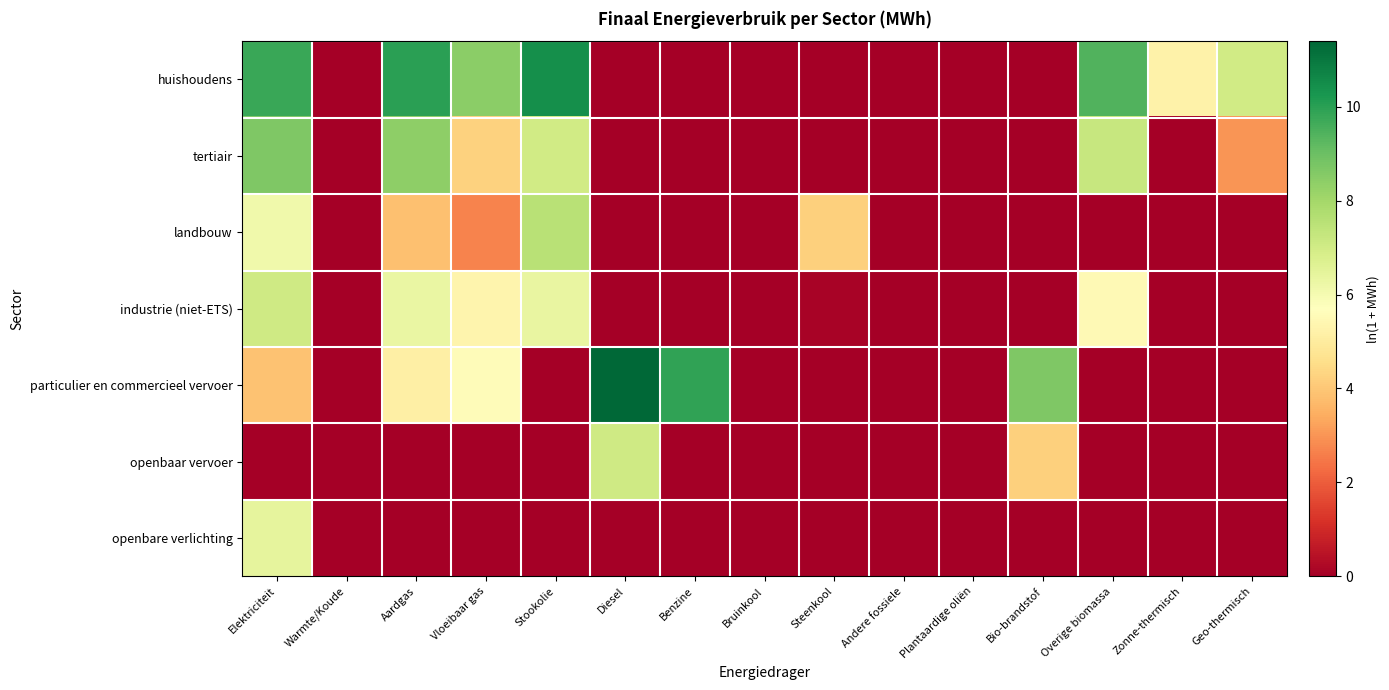

Reading left to right, transcribe all the data shown in this chart.

huishoudens: Elektriciteit=9.8	Warmte/Koude=0.0	Aardgas=10.0	Vloeibaar gas=8.4	Stookolie=10.4	Diesel=0.0	Benzine=0.0	Bruinkool=0.0	Steenkool=0.0	Andere fossiele=0.0	Plantaardige oliën=0.0	Bio-brandstof=0.0	Overige biomassa=9.4	Zonne-thermisch=5.2	Geo-thermisch=7.0
tertiair: Elektriciteit=8.7	Warmte/Koude=0.0	Aardgas=8.4	Vloeibaar gas=4.2	Stookolie=7.0	Diesel=0.0	Benzine=0.0	Bruinkool=0.0	Steenkool=0.0	Andere fossiele=0.0	Plantaardige oliën=0.0	Bio-brandstof=0.0	Overige biomassa=7.2	Zonne-thermisch=0.0	Geo-thermisch=3.0
landbouw: Elektriciteit=6.1	Warmte/Koude=0.0	Aardgas=3.9	Vloeibaar gas=2.7	Stookolie=7.6	Diesel=0.0	Benzine=0.0	Bruinkool=0.0	Steenkool=4.2	Andere fossiele=0.0	Plantaardige oliën=0.0	Bio-brandstof=0.0	Overige biomassa=0.0	Zonne-thermisch=0.0	Geo-thermisch=0.0
industrie (niet-ETS): Elektriciteit=7.0	Warmte/Koude=0.0	Aardgas=6.3	Vloeibaar gas=5.3	Stookolie=6.4	Diesel=0.0	Benzine=0.0	Bruinkool=0.0	Steenkool=0.1	Andere fossiele=0.0	Plantaardige oliën=0.0	Bio-brandstof=0.0	Overige biomassa=5.5	Zonne-thermisch=0.0	Geo-thermisch=0.0
particulier en commercieel vervoer: Elektriciteit=3.9	Warmte/Koude=0.0	Aardgas=5.2	Vloeibaar gas=5.6	Stookolie=0.0	Diesel=11.4	Benzine=9.9	Bruinkool=0.0	Steenkool=0.0	Andere fossiele=0.0	Plantaardige oliën=0.0	Bio-brandstof=8.7	Overige biomassa=0.0	Zonne-thermisch=0.0	Geo-thermisch=0.0
openbaar vervoer: Elektriciteit=0.0	Warmte/Koude=0.0	Aardgas=0.0	Vloeibaar gas=0.0	Stookolie=0.0	Diesel=7.1	Benzine=0.0	Bruinkool=0.0	Steenkool=0.0	Andere fossiele=0.0	Plantaardige oliën=0.0	Bio-brandstof=4.2	Overige biomassa=0.0	Zonne-thermisch=0.0	Geo-thermisch=0.0
openbare verlichting: Elektriciteit=6.4	Warmte/Koude=0.0	Aardgas=0.0	Vloeibaar gas=0.0	Stookolie=0.0	Diesel=0.0	Benzine=0.0	Bruinkool=0.0	Steenkool=0.0	Andere fossiele=0.0	Plantaardige oliën=0.0	Bio-brandstof=0.0	Overige biomassa=0.0	Zonne-thermisch=0.0	Geo-thermisch=0.0